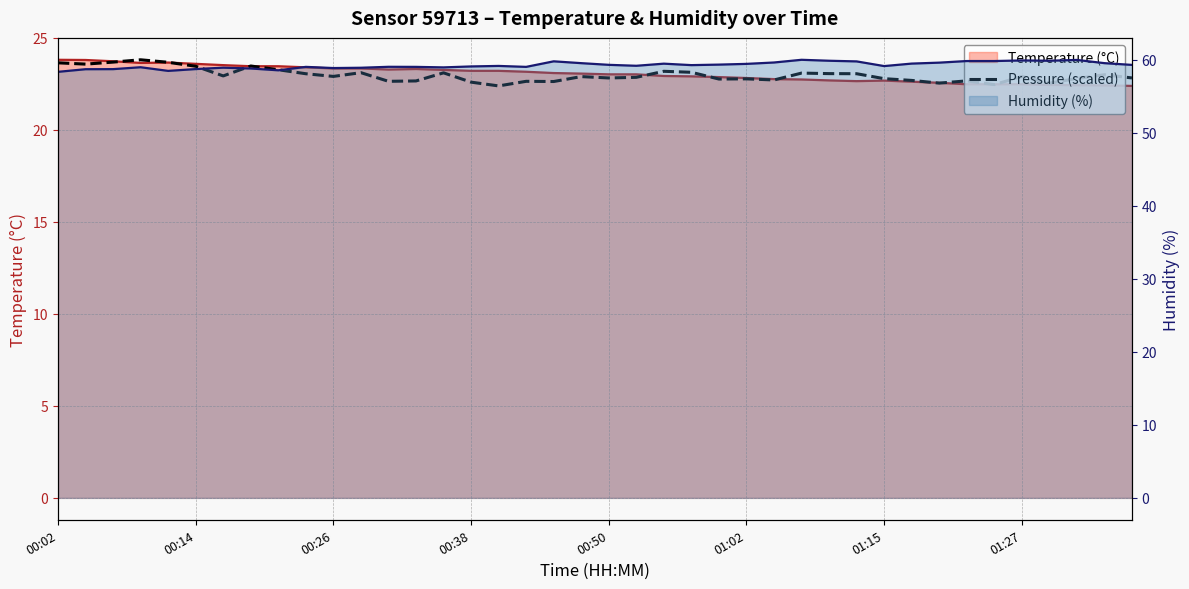

What is the smallest value displayed?

22.4